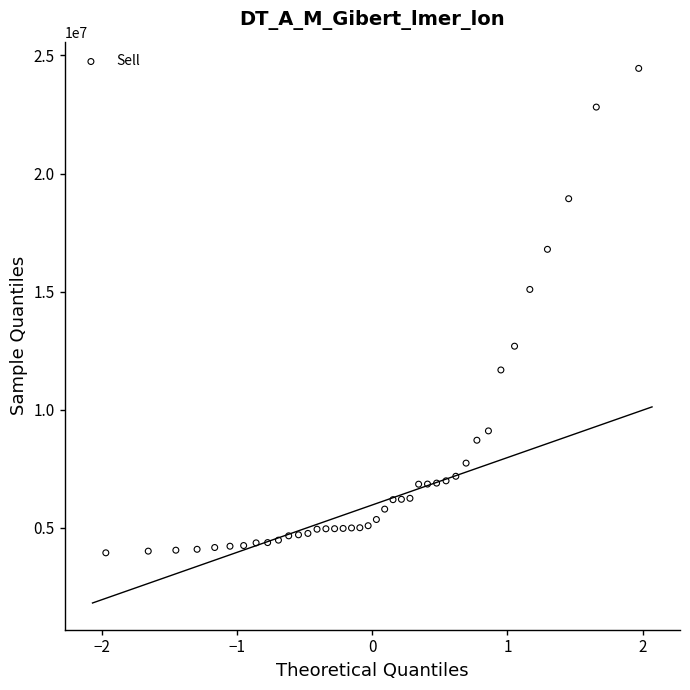

What Y value in the scatter plot is closest to 14197000?

15093000